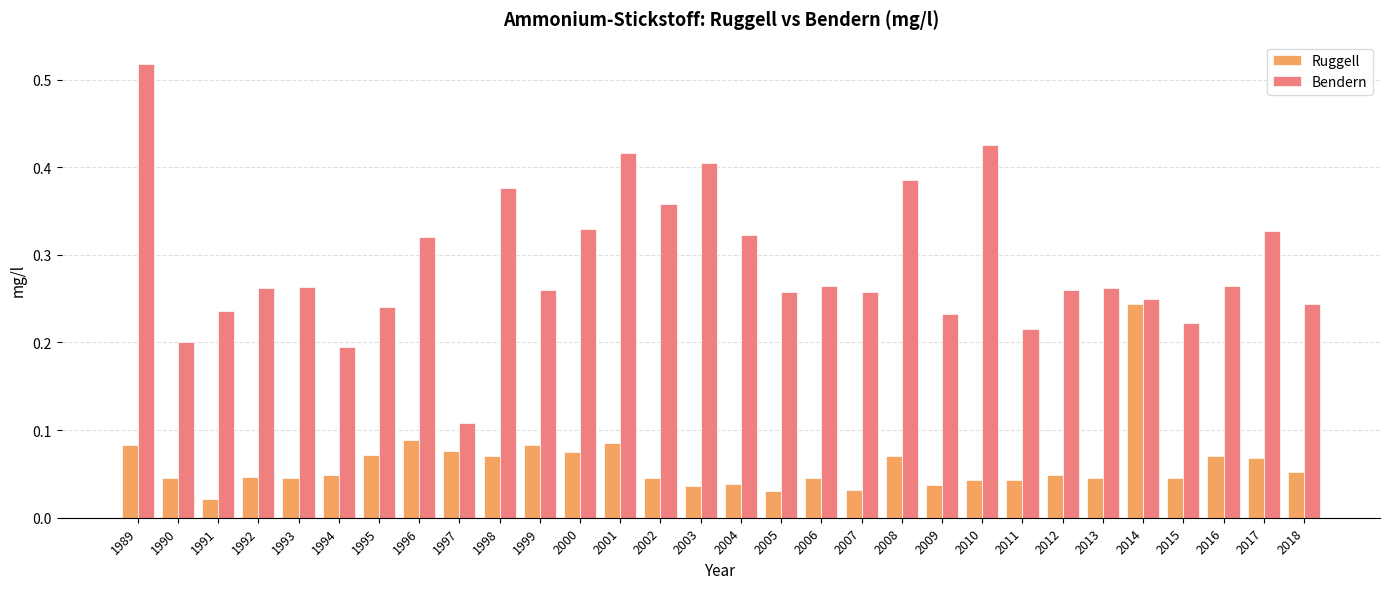

How many series are shown in this chart?

2